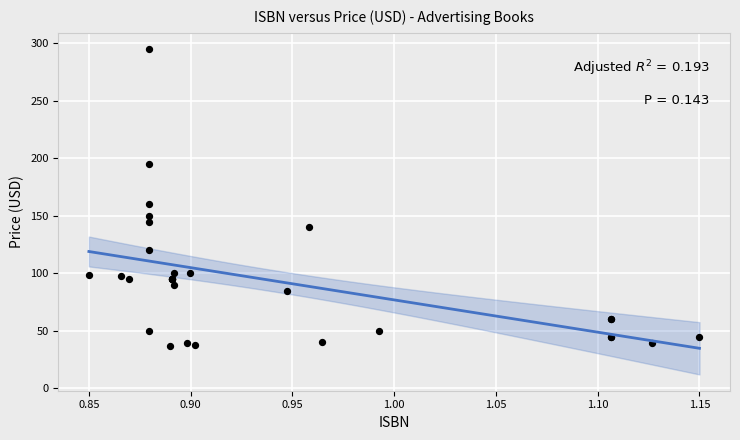

What Y value in the scatter plot is closest to 165?

160.0